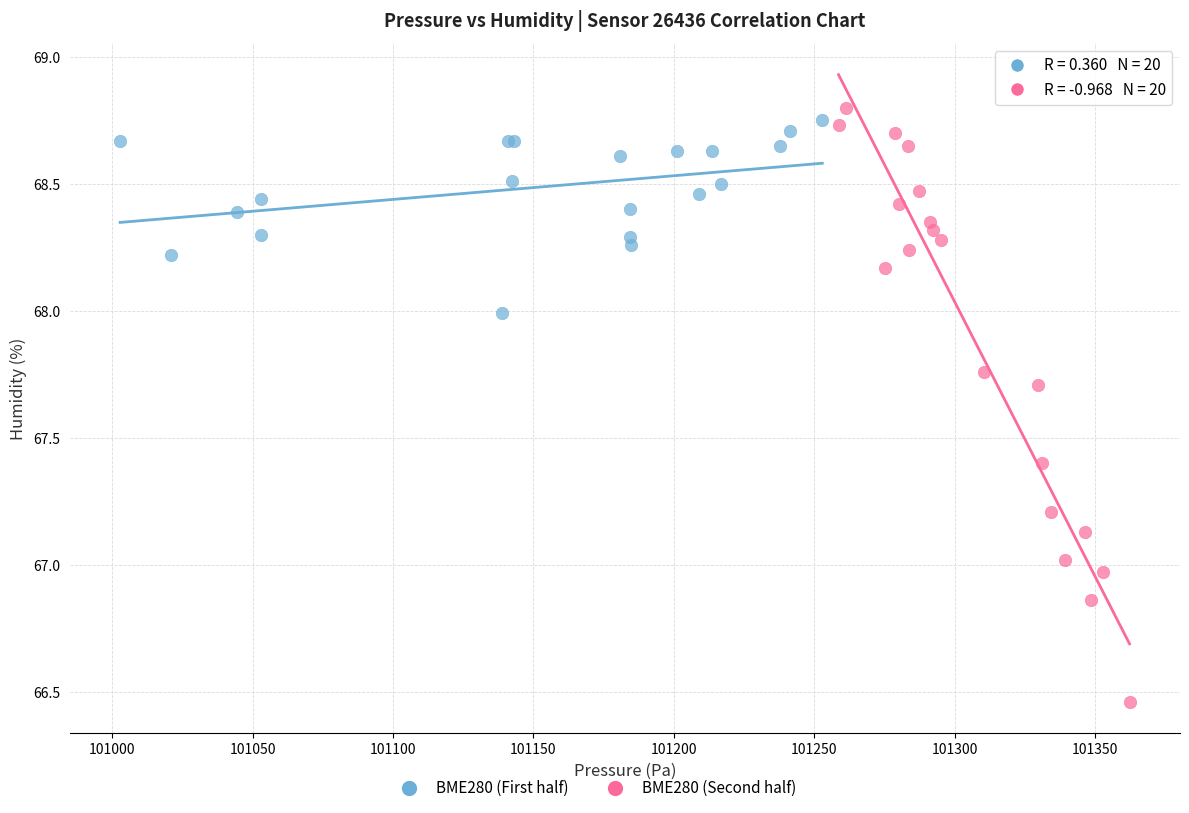

Which series contains the lowest Y value?

BME280 (Second half)